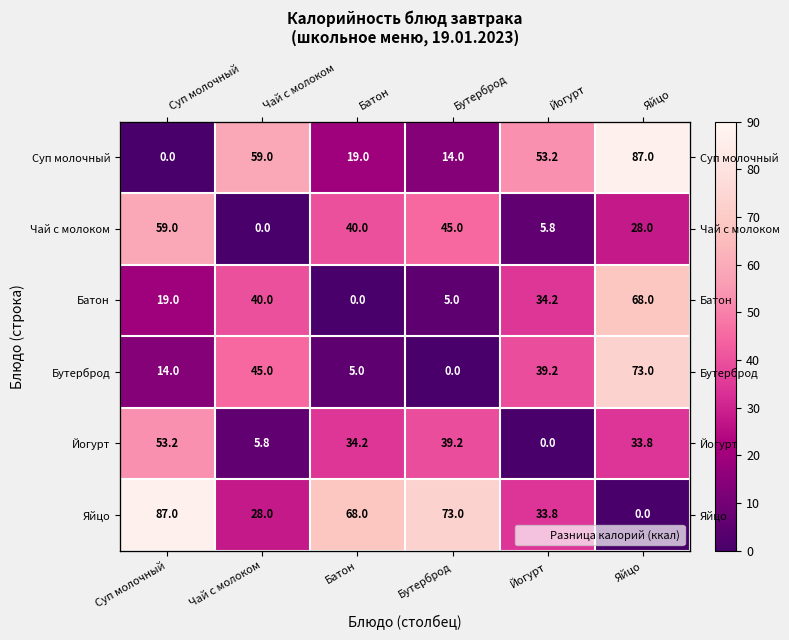

How many data points in Чай с молоком are less than 40?

3